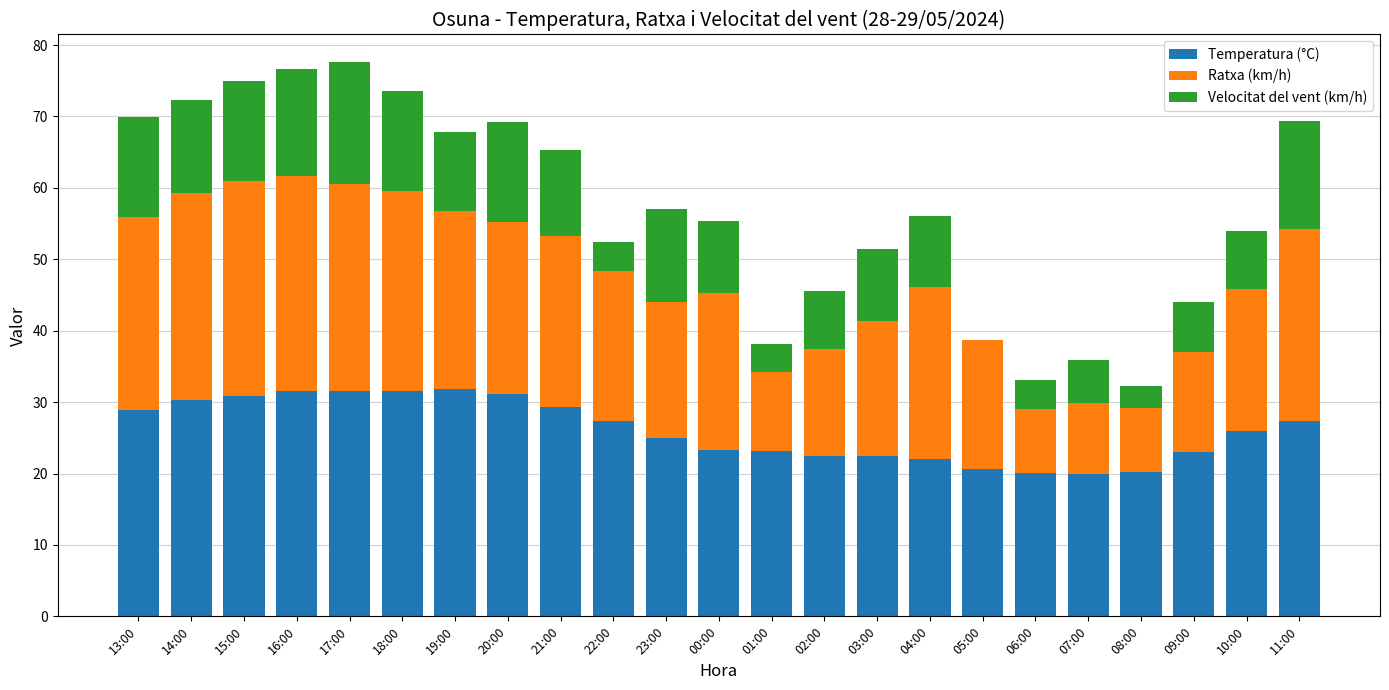

What is the total value across all series at 23:00?

57.0